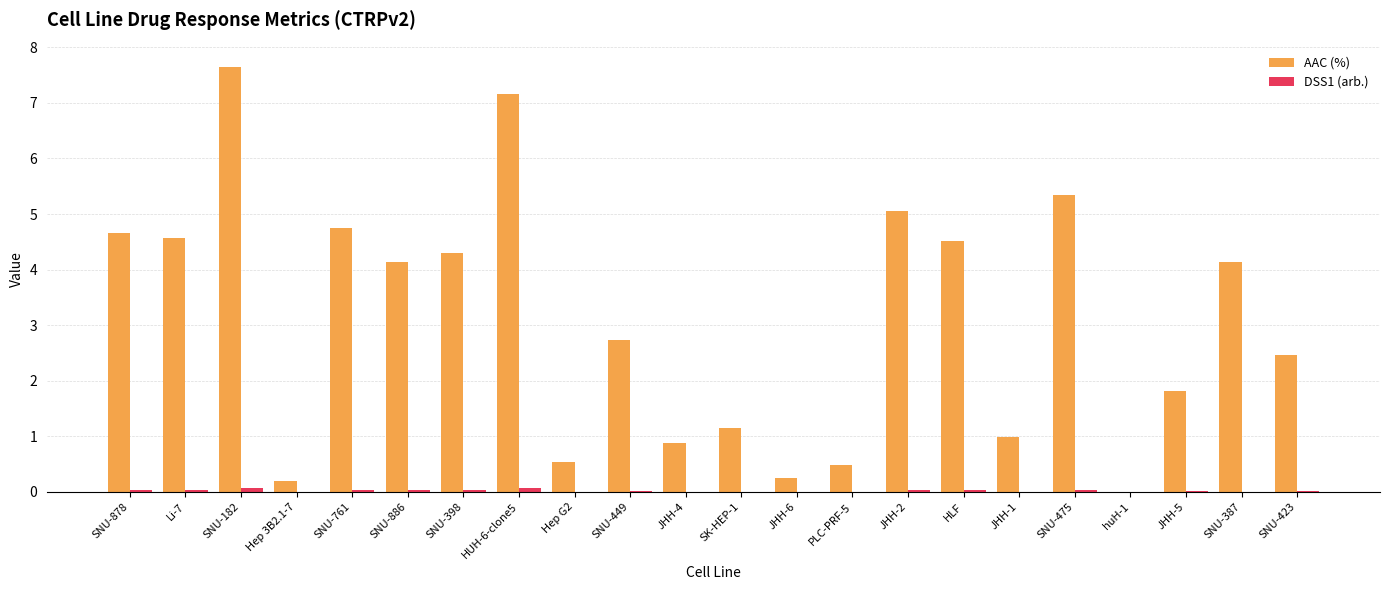

At which category is the sum across all series the highest?

SNU-182